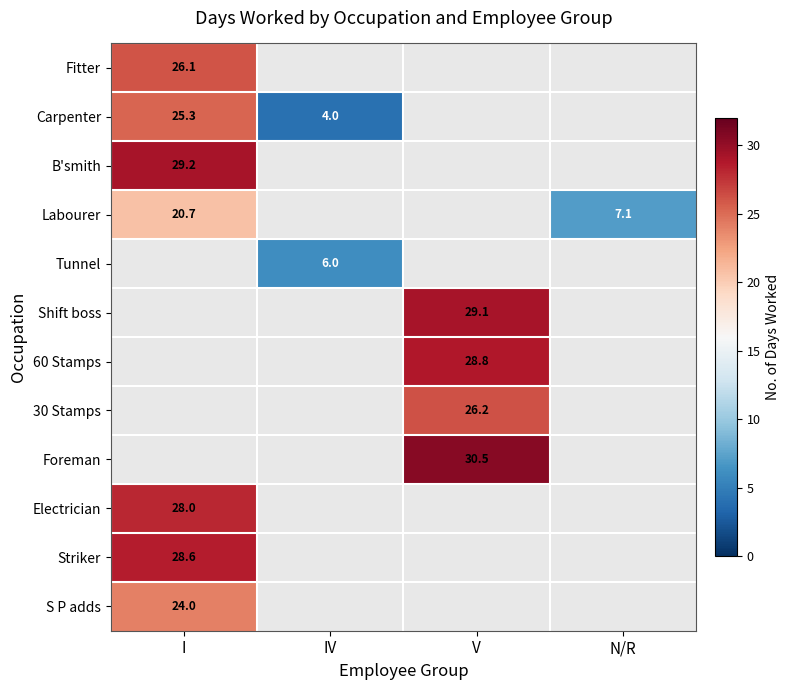

The 60 Stamps series shows 28.8 at V. True or false?

True